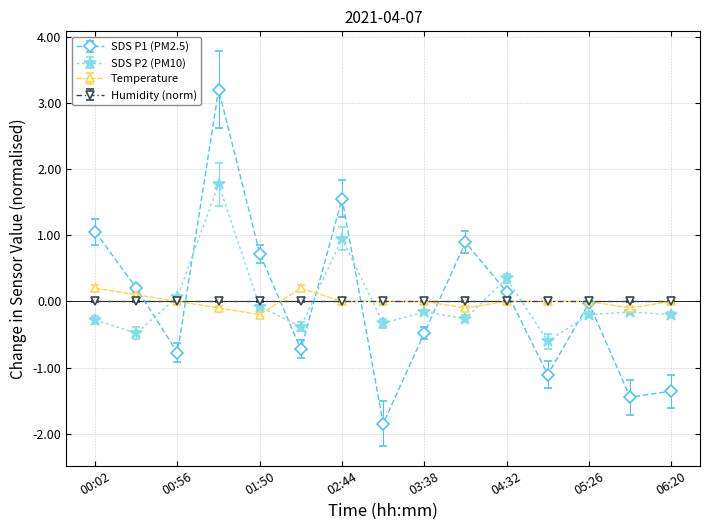

What is the value of the SDS P1 (PM2.5) point at the 6th from the left?

-0.7